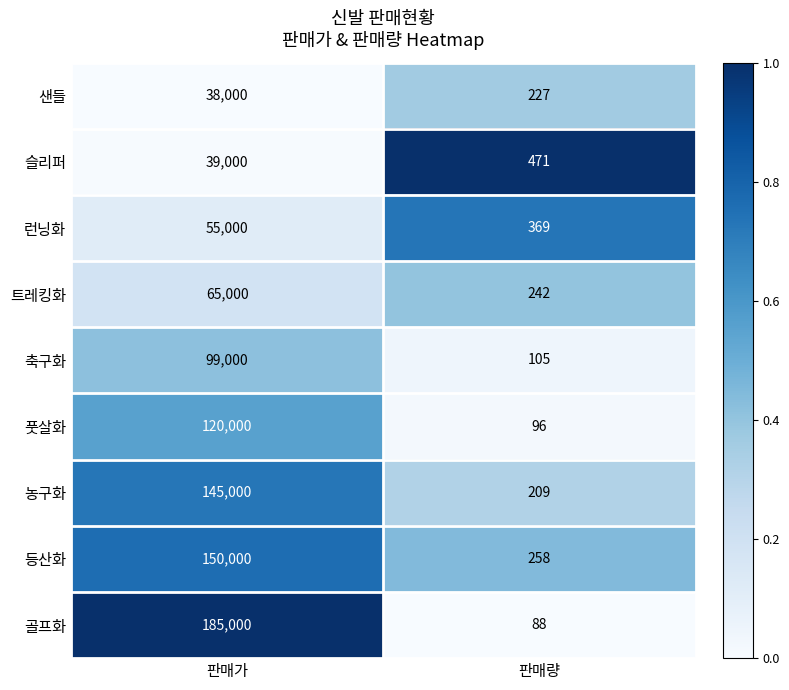

Reading right to left, extract all data points from this chart.

샌들: 227	38000
슬리퍼: 471	39000
런닝화: 369	55000
트레킹화: 242	65000
축구화: 105	99000
풋살화: 96	120000
농구화: 209	145000
등산화: 258	150000
골프화: 88	185000